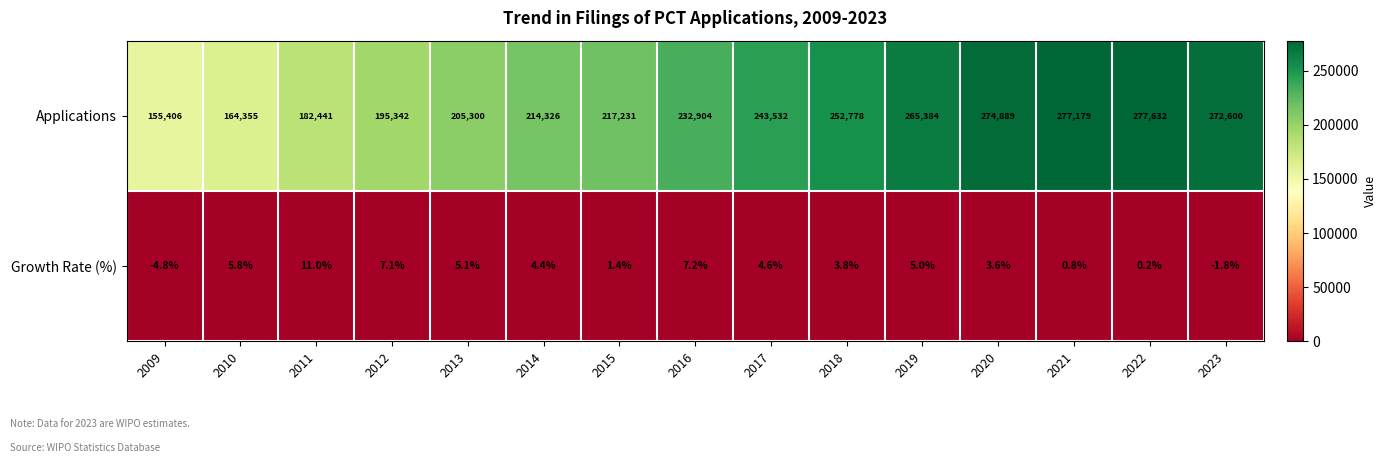

Which series changed the most between 2015 and 2019?

Applications